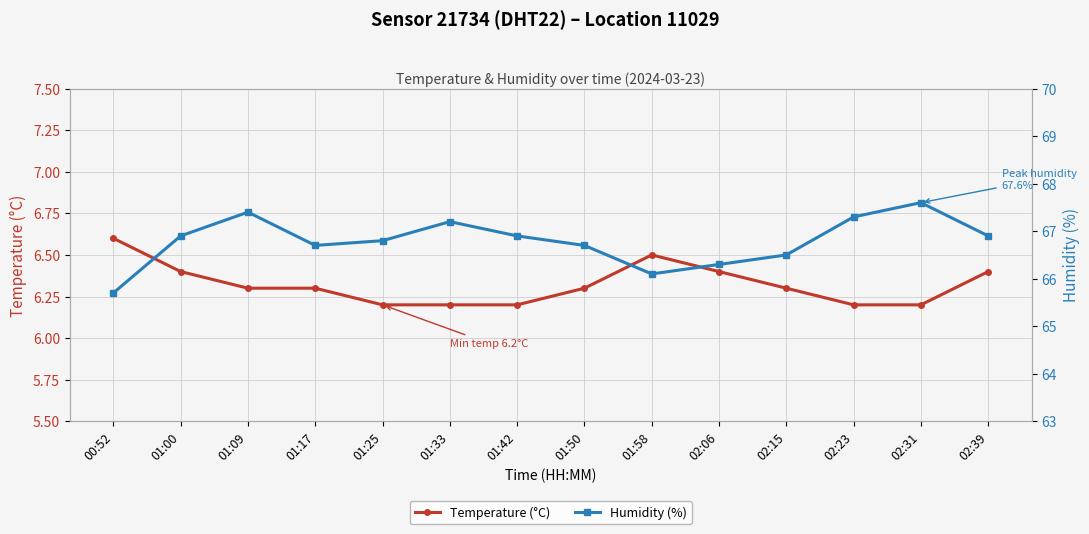

How many values in the Humidity (%) series are below 66?

1